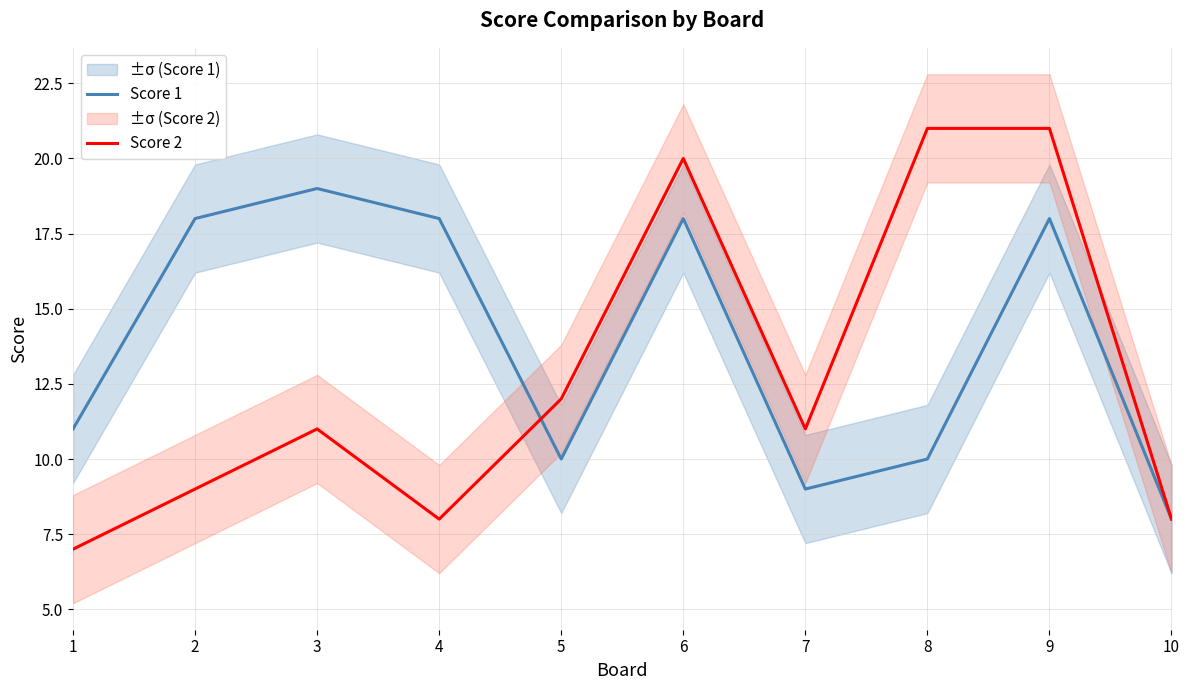

At which label does Score 2 first exceed 11?

5